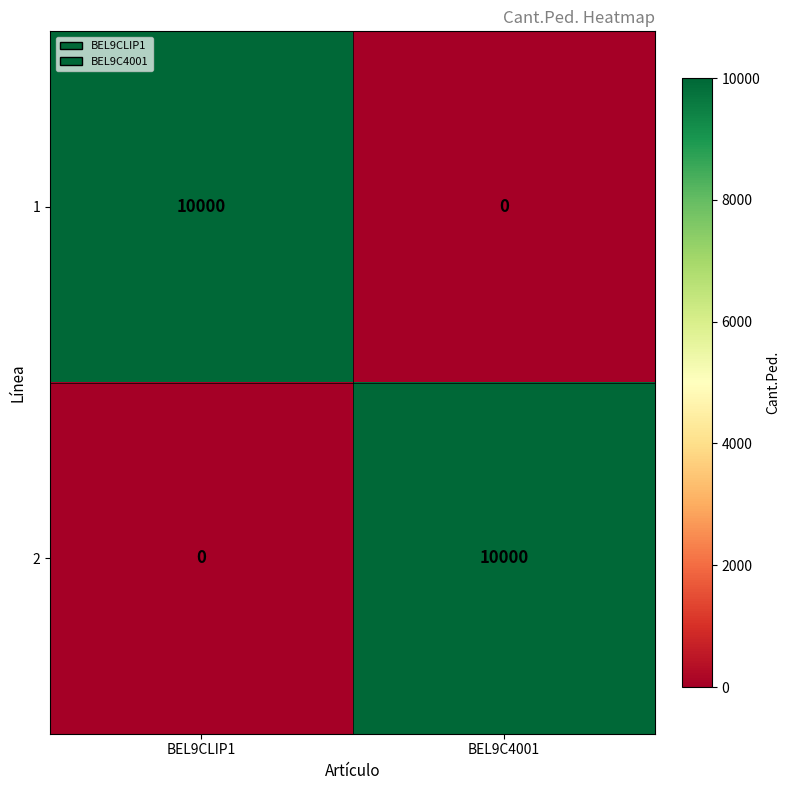

Reading right to left, extract all data points from this chart.

1: 0	10000
2: 10000	0